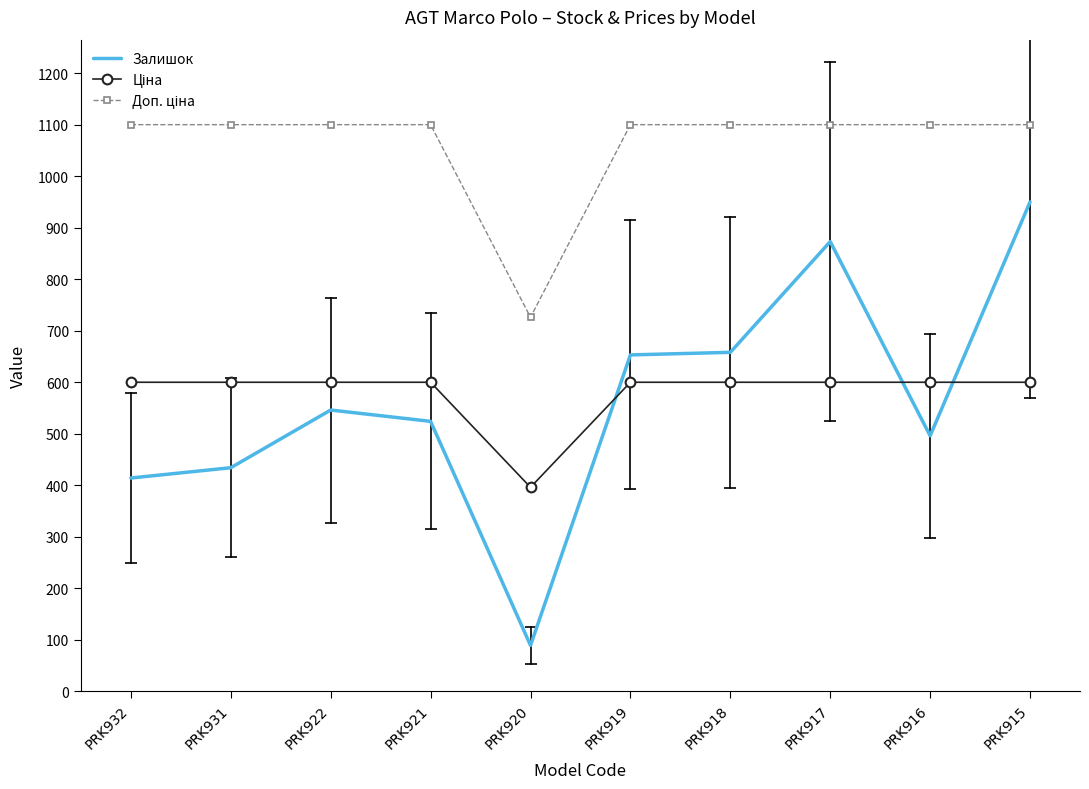

Between PRK917 and PRK915, which series saw the biggest shift?

Залишок